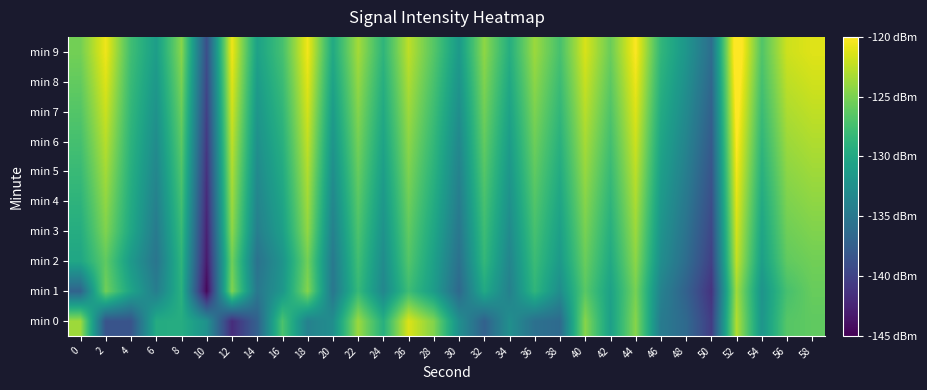

Reading right to left, list all the values displayed in this chart.

min 0: 58=-126.1	56=-126.6	54=-131.9	52=-122.9	50=-140.5	48=-136.5	46=-134.6	44=-124.5	42=-130.9	40=-124.5	38=-136.3	36=-135.7	34=-132.5	32=-137.2	30=-132.6	28=-124.8	26=-121.4	24=-129.3	22=-123.7	20=-132.7	18=-134.0	16=-127.1	14=-137.3	12=-141.8	10=-132.3	8=-129.5	6=-129.6	4=-138.5	2=-138.5	0=-123.7
min 1: 58=-125.8	56=-127.3	54=-132.1	52=-123.5	50=-141.3	48=-137.2	46=-133.9	44=-125.1	42=-130.7	40=-126.4	38=-132.8	36=-128.6	34=-134.1	32=-129.9	30=-136.5	28=-131.2	26=-127.8	24=-133.4	22=-128.2	20=-135.1	18=-124.6	16=-131.8	14=-135.0	12=-124.7	10=-144.5	8=-129.1	6=-134.4	4=-130.4	2=-125.4	0=-137.0
min 2: 58=-125.4	56=-126.1	54=-131.0	52=-122.3	50=-140.2	48=-136.1	46=-132.7	44=-124.3	42=-129.9	40=-125.7	38=-131.5	36=-127.9	34=-133.6	32=-128.4	30=-135.7	28=-130.8	26=-126.7	24=-132.9	22=-127.6	20=-134.8	18=-125.3	16=-132.1	14=-135.6	12=-125.4	10=-143.2	8=-128.7	6=-135.3	4=-131.5	2=-126.1	0=-130.2
min 3: 58=-124.8	56=-125.5	54=-130.4	52=-121.7	50=-139.6	48=-135.5	46=-132.1	44=-123.7	42=-129.3	40=-125.1	38=-130.9	36=-127.3	34=-133.0	32=-127.8	30=-135.1	28=-130.2	26=-126.1	24=-132.3	22=-127.0	20=-134.1	18=-124.1	16=-131.0	14=-134.3	12=-124.2	10=-142.6	8=-128.1	6=-134.7	4=-130.1	2=-124.8	0=-129.5
min 4: 58=-124.2	56=-124.9	54=-129.8	52=-121.1	50=-139.0	48=-134.9	46=-131.5	44=-123.1	42=-128.7	40=-124.5	38=-130.3	36=-126.7	34=-132.4	32=-127.2	30=-134.5	28=-129.6	26=-125.5	24=-131.7	22=-126.4	20=-133.4	18=-123.5	16=-130.4	14=-133.7	12=-123.6	10=-142.0	8=-127.5	6=-134.1	4=-129.7	2=-124.1	0=-128.8
min 5: 58=-123.6	56=-124.3	54=-129.2	52=-120.5	50=-138.4	48=-134.3	46=-130.9	44=-122.5	42=-128.1	40=-123.9	38=-129.7	36=-126.1	34=-131.8	32=-126.6	30=-133.9	28=-129.0	26=-124.9	24=-131.1	22=-125.8	20=-132.7	18=-122.9	16=-129.8	14=-133.1	12=-123.0	10=-141.4	8=-126.9	6=-133.5	4=-129.3	2=-123.4	0=-128.1
min 6: 58=-123.0	56=-123.7	54=-128.6	52=-119.9	50=-137.8	48=-133.7	46=-130.3	44=-121.9	42=-127.5	40=-123.3	38=-129.1	36=-125.5	34=-131.2	32=-126.0	30=-133.3	28=-128.4	26=-124.3	24=-130.5	22=-125.2	20=-132.0	18=-122.3	16=-129.2	14=-132.5	12=-122.4	10=-140.8	8=-126.3	6=-132.9	4=-128.9	2=-122.7	0=-127.4
min 7: 58=-122.4	56=-123.1	54=-128.0	52=-119.3	50=-137.2	48=-133.1	46=-129.7	44=-121.3	42=-126.9	40=-122.7	38=-128.5	36=-124.9	34=-130.6	32=-125.4	30=-132.7	28=-127.8	26=-123.7	24=-129.9	22=-124.6	20=-131.3	18=-121.7	16=-128.6	14=-131.9	12=-121.8	10=-140.2	8=-125.7	6=-132.3	4=-128.5	2=-122.0	0=-126.7
min 8: 58=-121.8	56=-122.5	54=-127.4	52=-118.7	50=-136.6	48=-132.5	46=-129.1	44=-120.7	42=-126.3	40=-122.1	38=-127.9	36=-124.3	34=-130.0	32=-124.8	30=-132.1	28=-127.2	26=-123.1	24=-129.3	22=-124.0	20=-130.6	18=-121.1	16=-128.0	14=-131.3	12=-121.2	10=-139.6	8=-125.1	6=-131.7	4=-128.1	2=-121.3	0=-126.0
min 9: 58=-121.2	56=-121.9	54=-126.8	52=-118.1	50=-136.0	48=-131.9	46=-128.5	44=-120.1	42=-125.7	40=-121.5	38=-127.3	36=-123.7	34=-129.4	32=-124.2	30=-131.5	28=-126.6	26=-122.5	24=-128.7	22=-123.4	20=-129.9	18=-120.5	16=-127.4	14=-130.7	12=-120.6	10=-139.0	8=-124.5	6=-131.1	4=-127.7	2=-120.6	0=-125.3